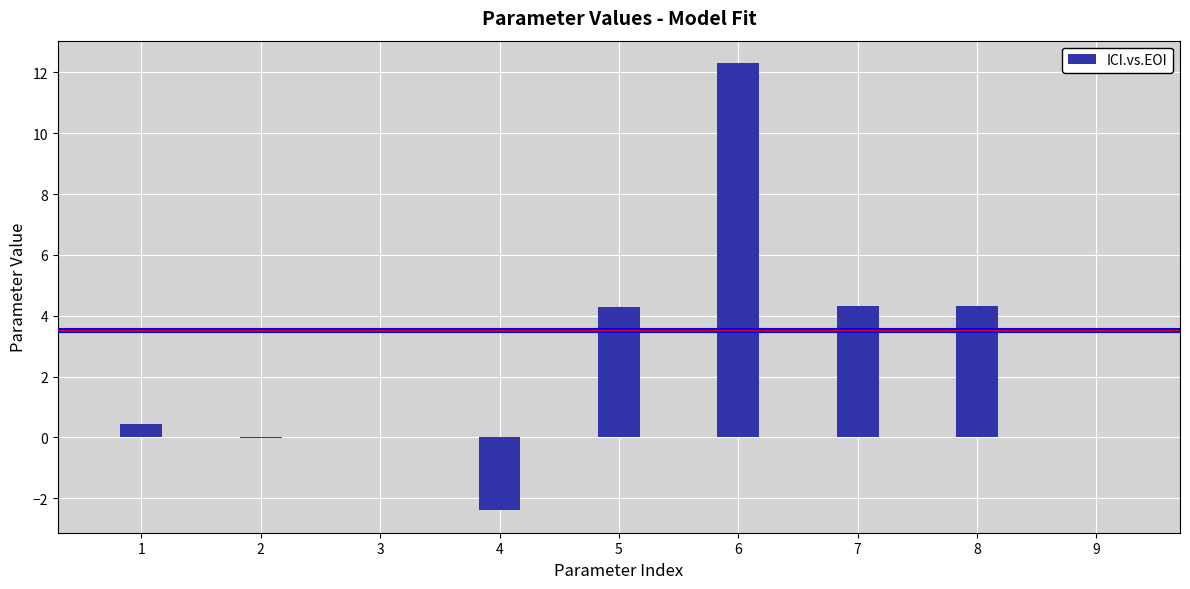

Which category has the highest value across all series?

6